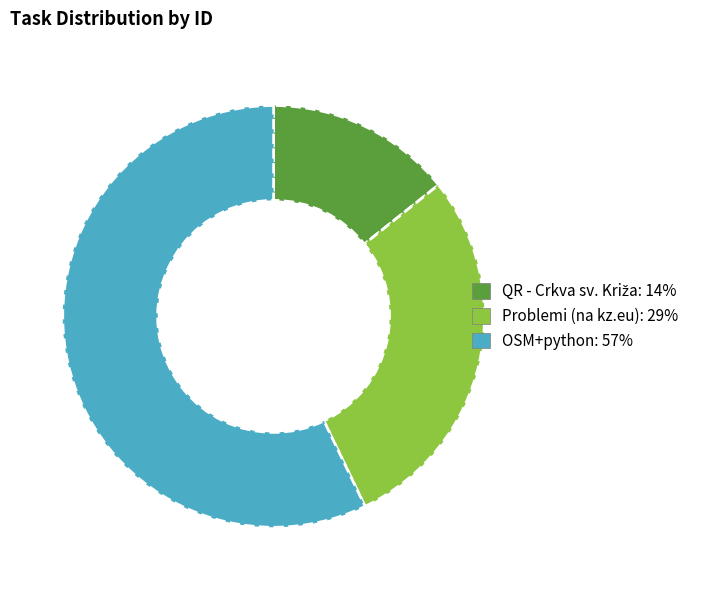

Which category has the biggest portion of the pie?

OSM+python